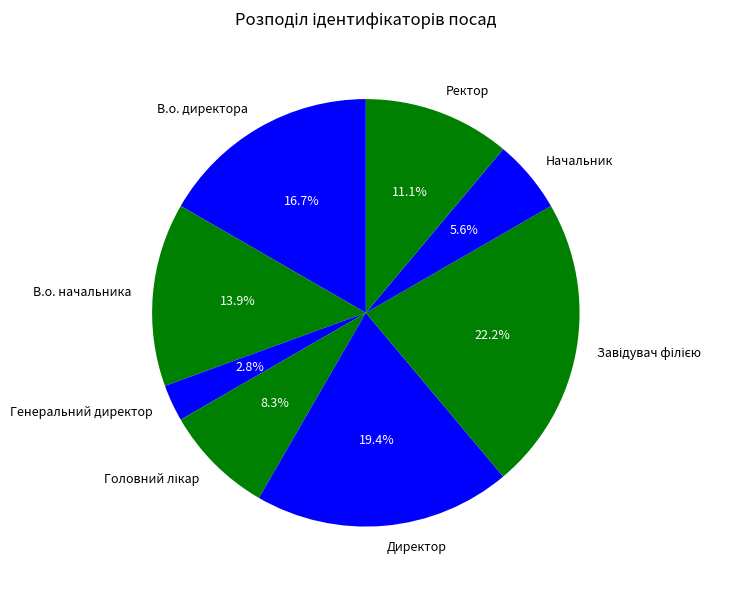

Between Начальник and Ректор, which is larger?

Ректор